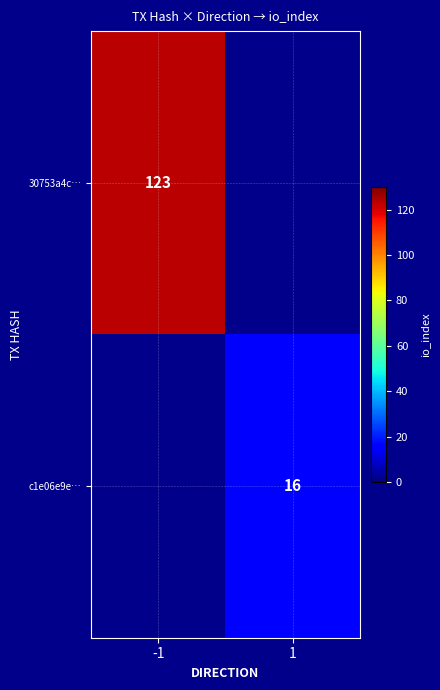

Which category has the lowest value across all series?

1